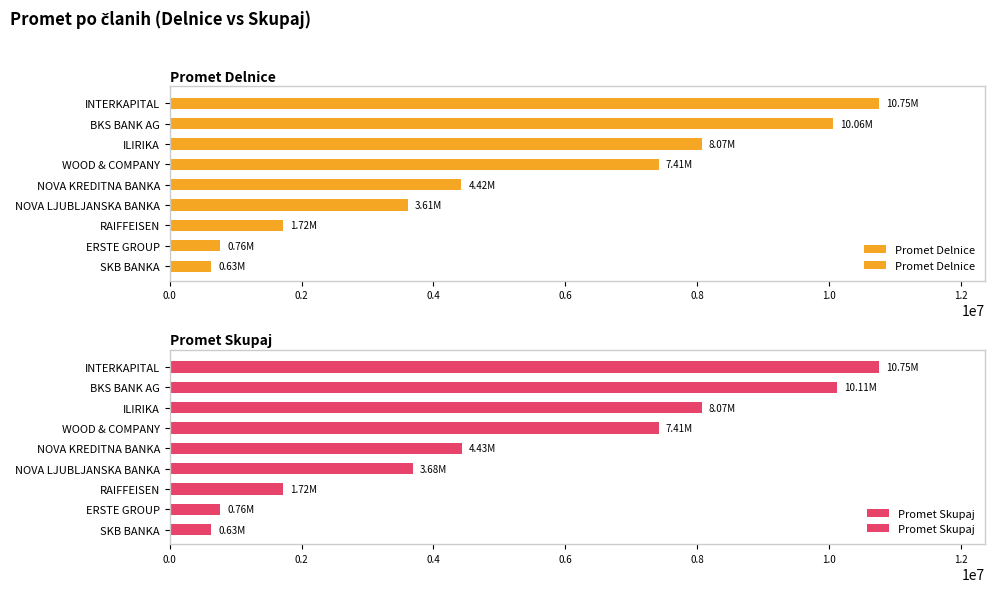

How many values in the Promet Delnice series exceed 4424529?

5